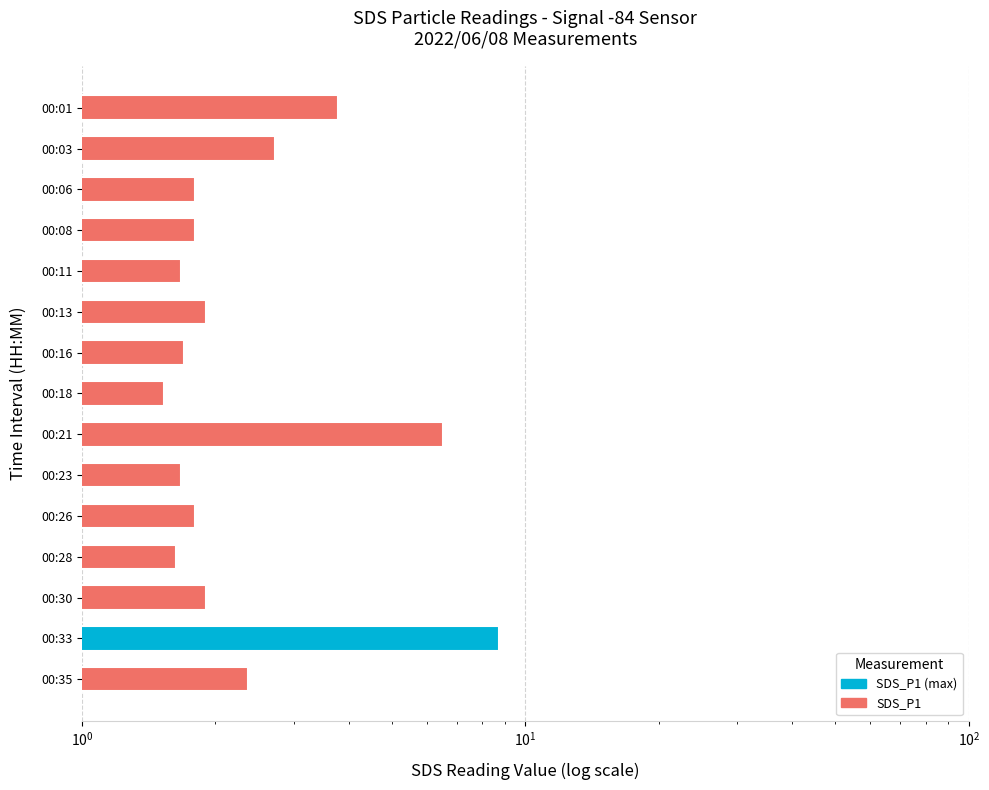

Which series has the largest total across all categories?

SDS_P1